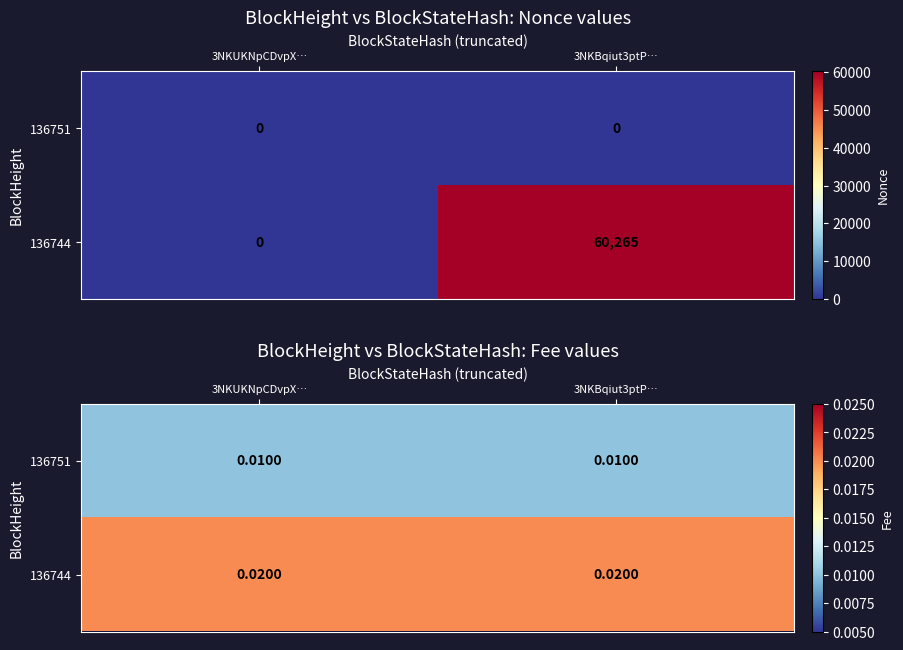

Between 3NKUKNpCDvpX… and 3NKBqiut3ptP…, which series saw the biggest shift?

136751